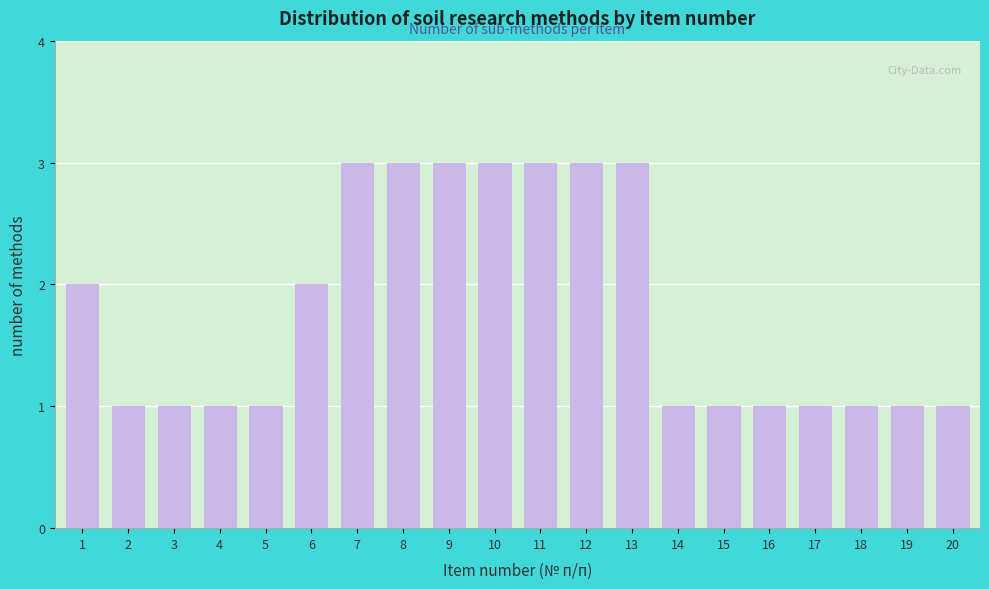

Reading left to right, list all the values displayed in this chart.

1=2	2=1	3=1	4=1	5=1	6=2	7=3	8=3	9=3	10=3	11=3	12=3	13=3	14=1	15=1	16=1	17=1	18=1	19=1	20=1